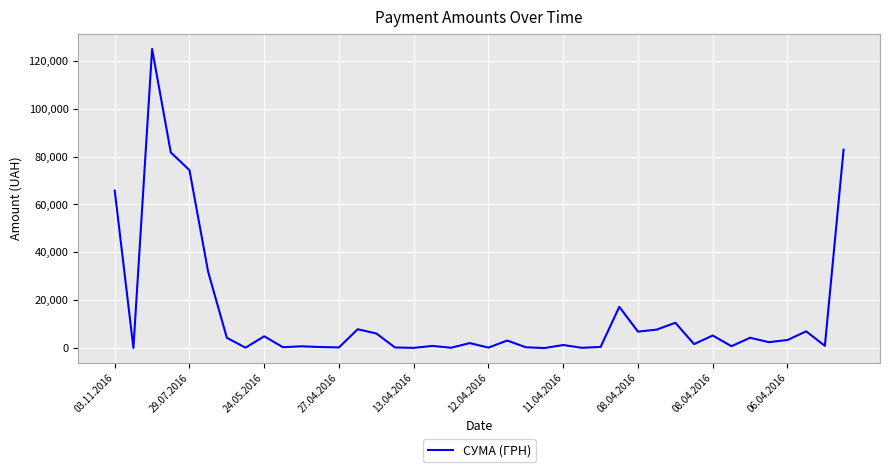

What is the difference between the maximum and minimum values?

124867.4